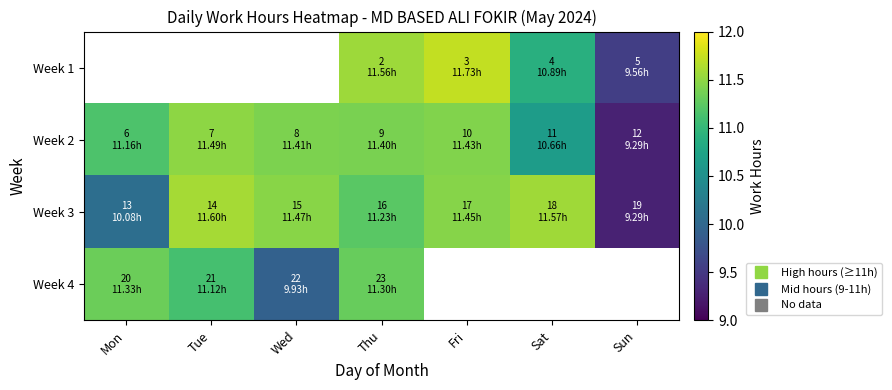

Count the Week 1 values in the range 10 to 11.

1